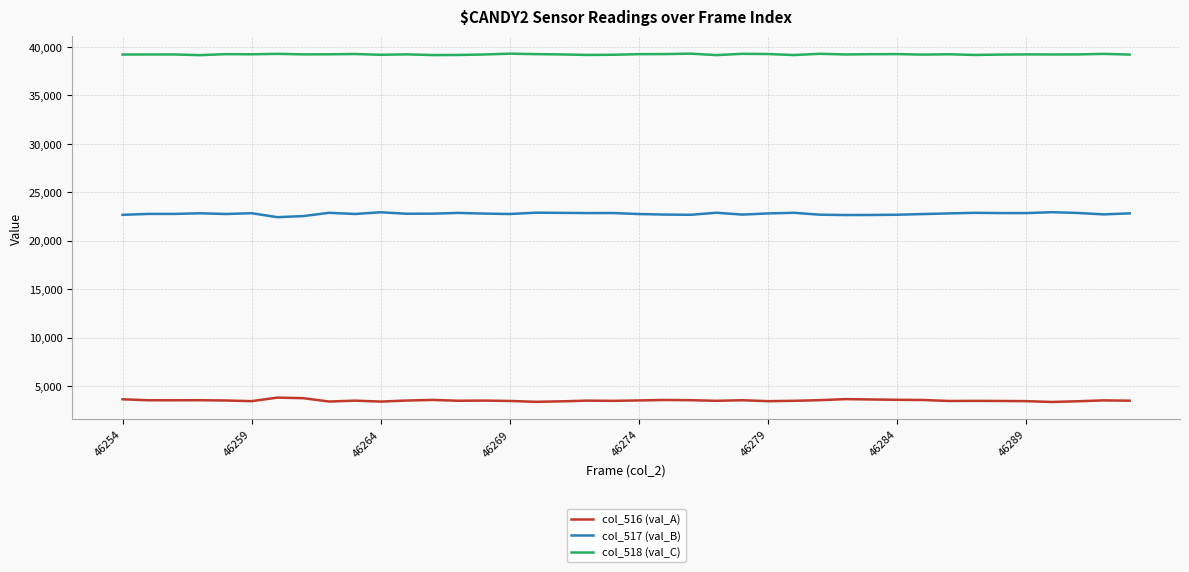

List the series in order of their overall mean, highest first.

col_518 (val_C), col_517 (val_B), col_516 (val_A)